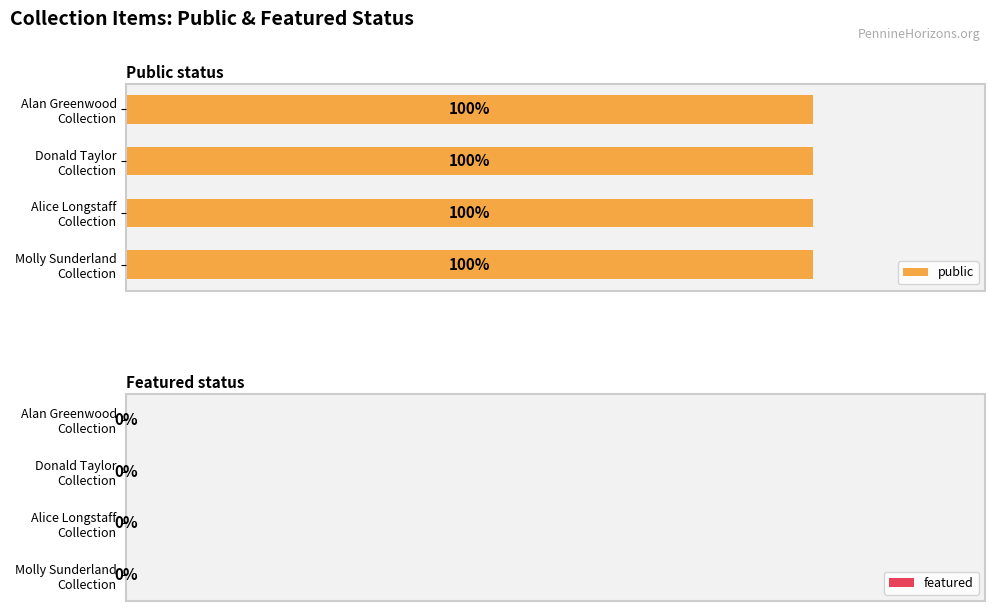

Reading right to left, extract all data points from this chart.

public: PHDA - Alan Greenwood Collection=1	PHDA - Donald Taylor Collection=1	PHDA - Alice Longstaff Collection=1	PHDA - Molly Sunderland Collection=1
featured: PHDA - Alan Greenwood Collection=0	PHDA - Donald Taylor Collection=0	PHDA - Alice Longstaff Collection=0	PHDA - Molly Sunderland Collection=0